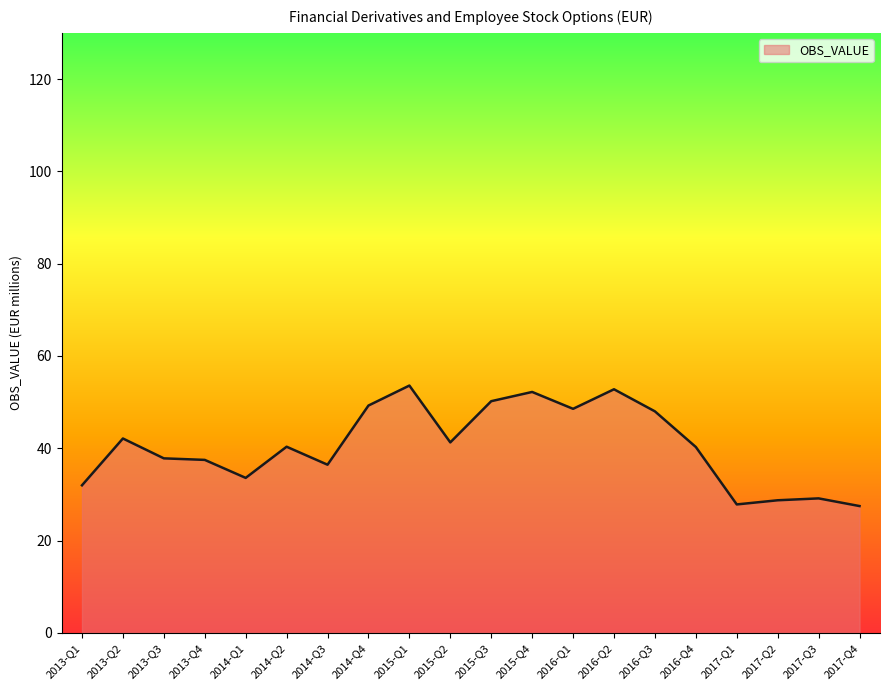

Does the chart have visible grid lines?

No